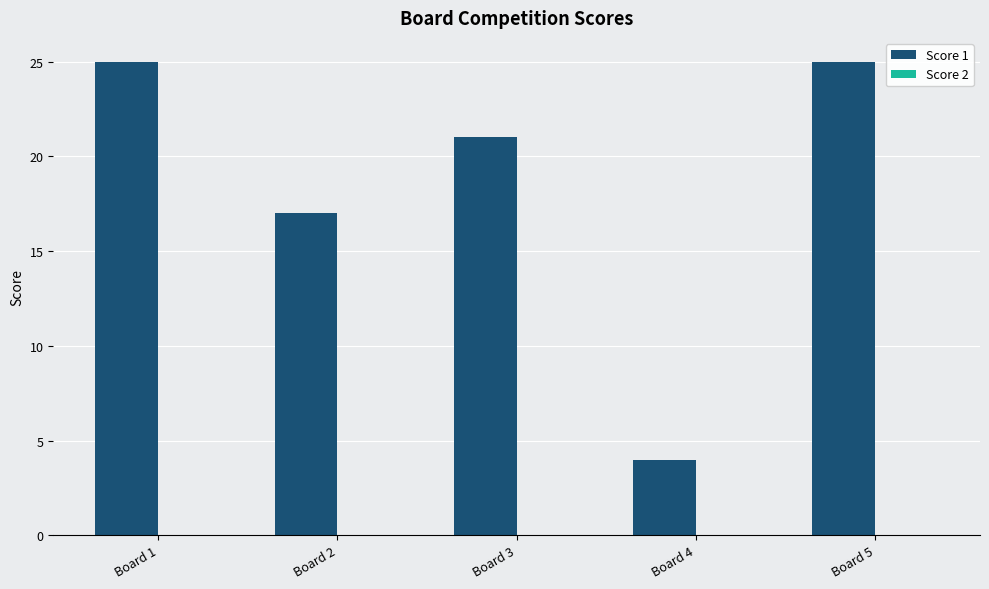

What is the change in value from Board 1 to Board 3?

-4